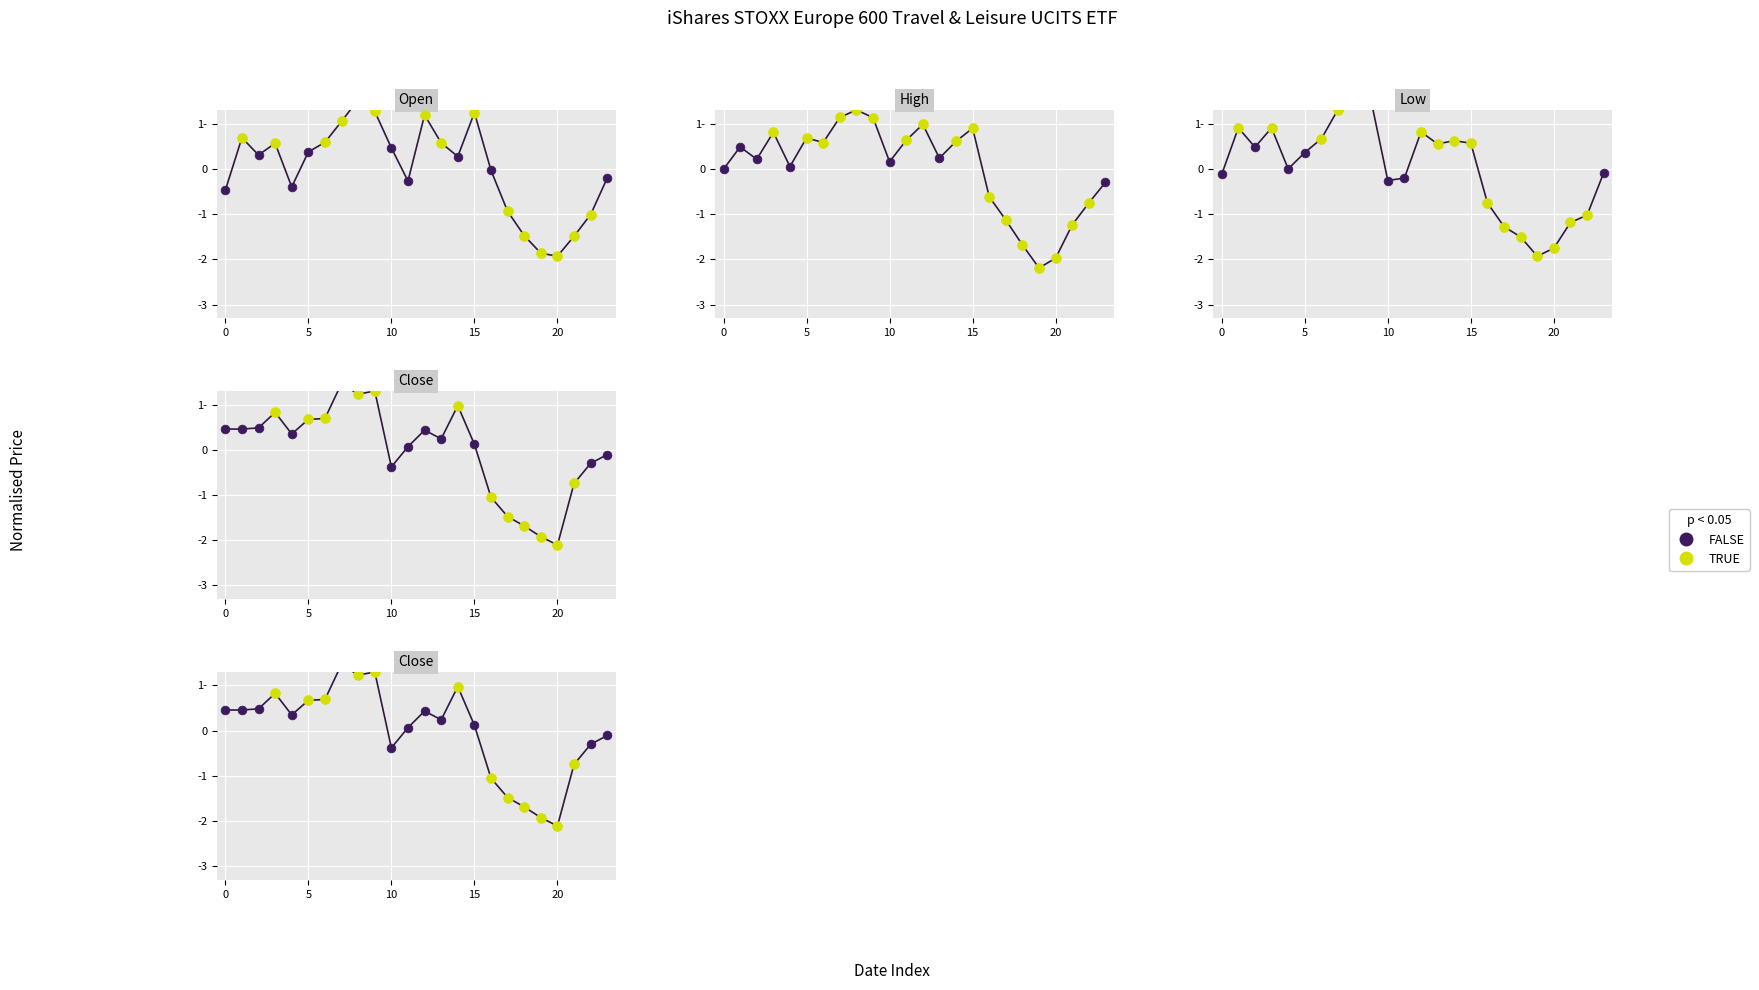

At how many categories does at least one series exceed -1?

21